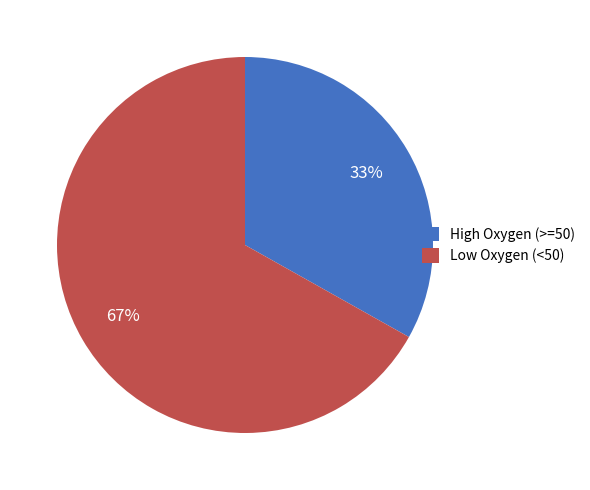

How many slices are in this pie chart?

2